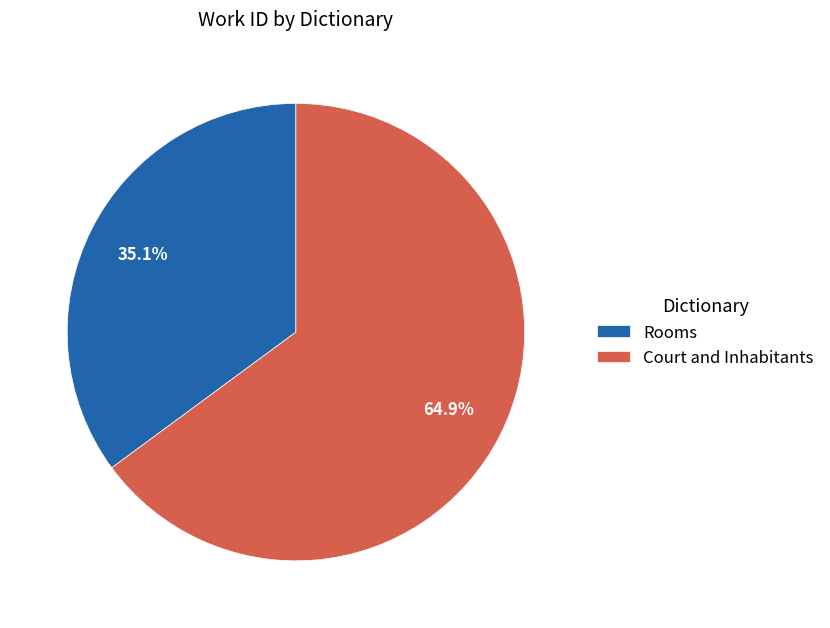

How much of the chart is everything except Court and Inhabitants?

35.1%